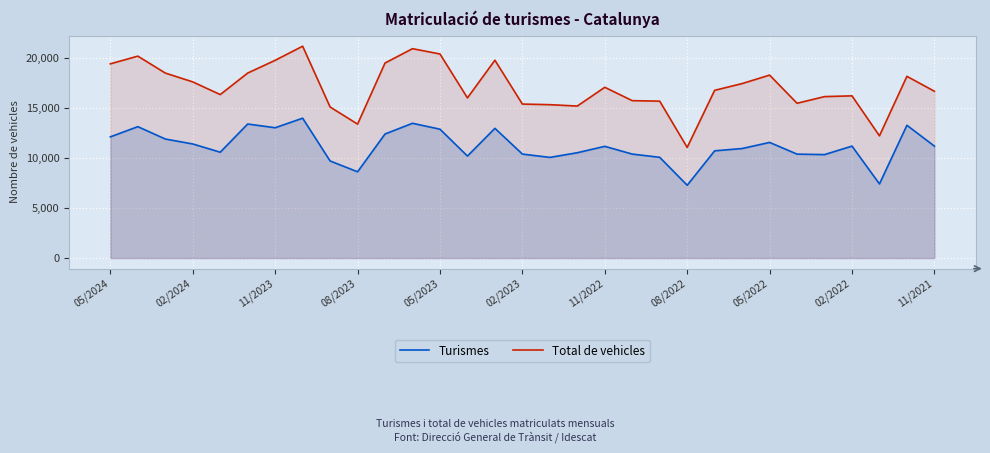

What are all the series names shown in the legend?

Turismes, Total de vehicles